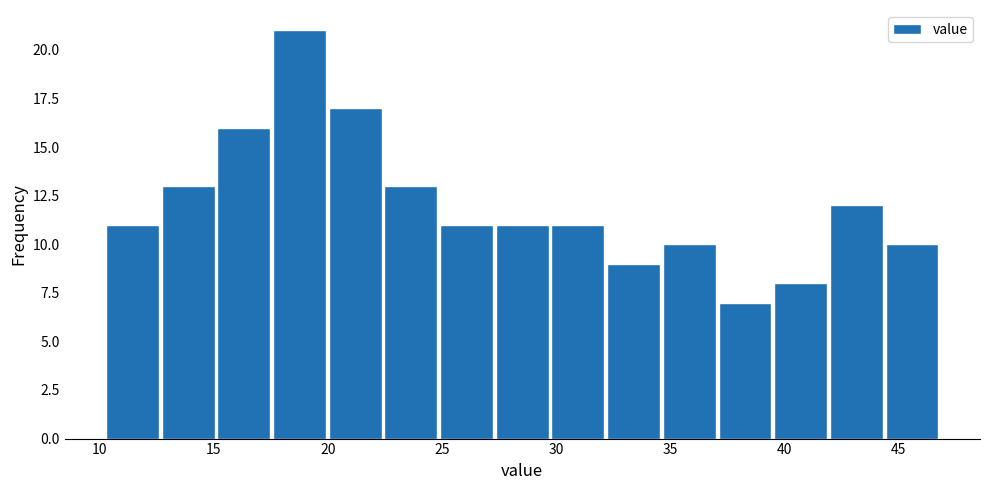

Reading left to right, list every bar in this chart as the range it spans on the x-axis followed by its height. Neither the bar edges nor the heights are printed on the chart, so give them approximately, as read against the axes.

10.0 to 12.5: 11
12.5 to 15.0: 13
15.0 to 17.5: 16
17.5 to 20.0: 21
20.0 to 22.5: 17
22.5 to 25.0: 13
25.0 to 27.5: 11
27.5 to 29.5: 11
29.5 to 32.0: 11
32.0 to 34.5: 9
34.5 to 37.0: 10
37.0 to 39.5: 7
39.5 to 42.0: 8
42.0 to 44.5: 12
44.5 to 47.0: 10